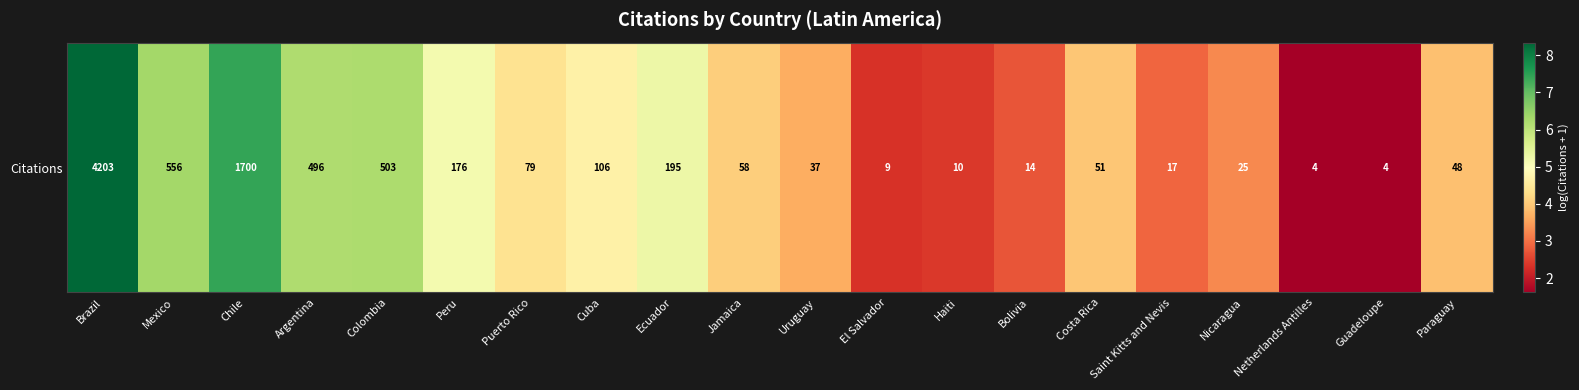

The chart shows a value of 2.9 at Peru. True or false?

False